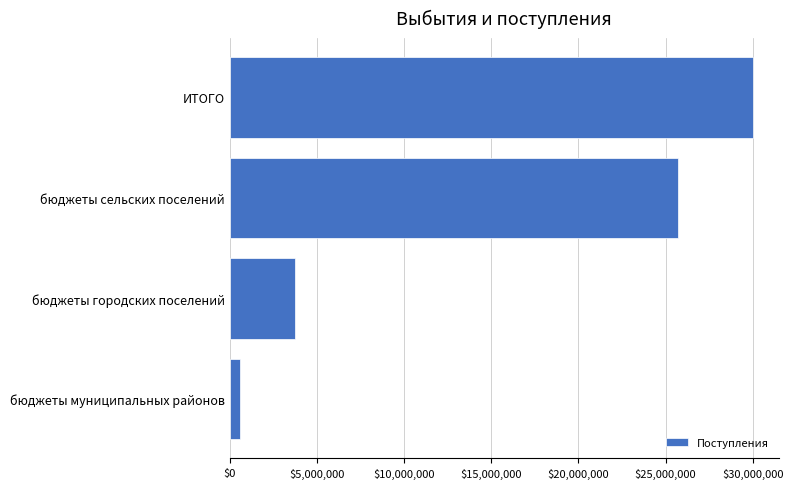

What is the ratio of the value at бюджеты сельских поселений to the value at ИТОГО?

0.9